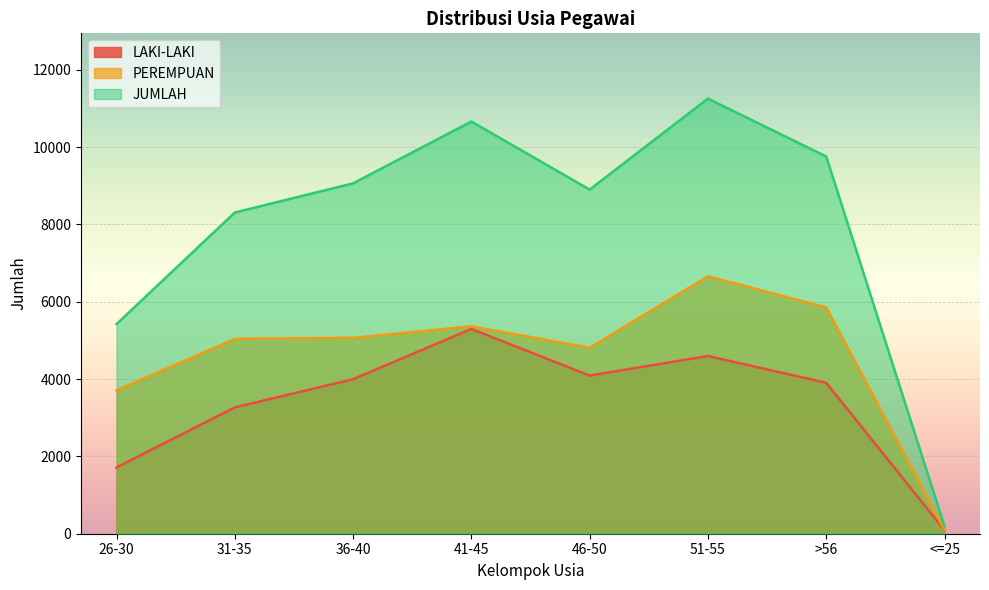

How many values in the PEREMPUAN series are below 5066?

4